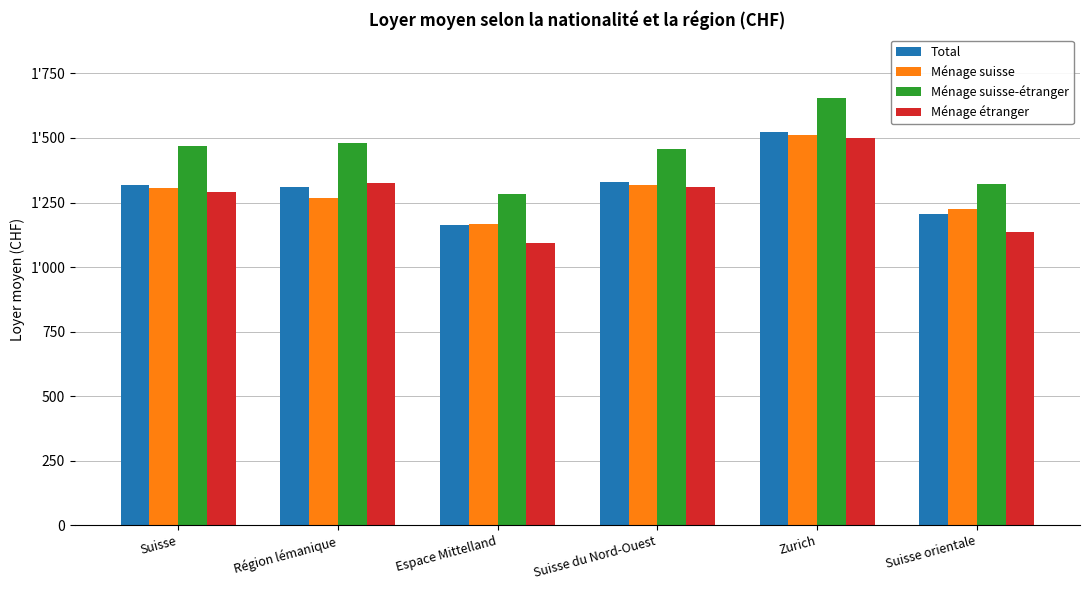

What are all the series names shown in the legend?

Total, Ménage suisse, Ménage suisse-étranger, Ménage étranger